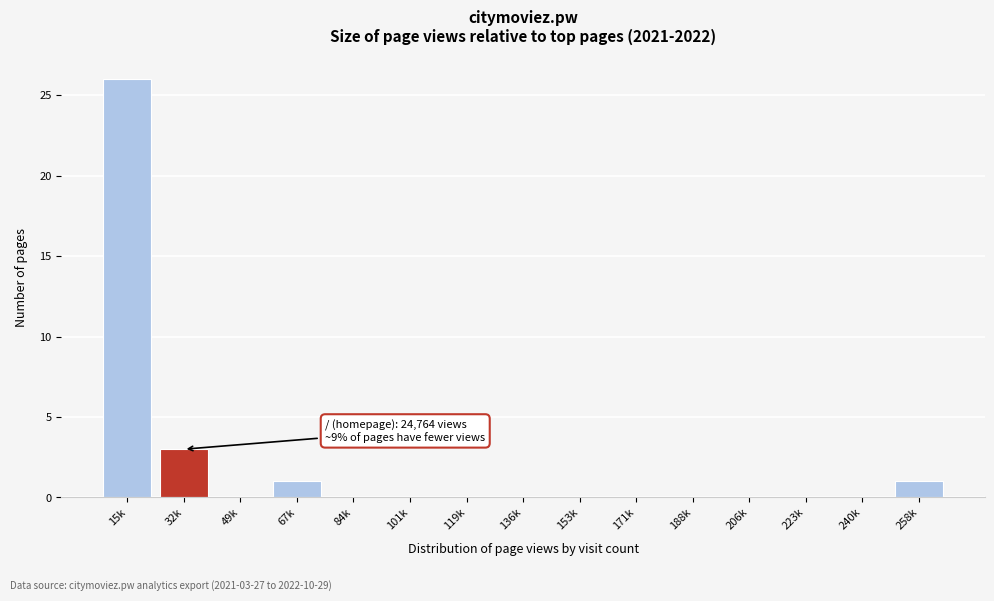

Reading left to right, transcribe all the data shown in this chart.

15k=26	32k=3	49k=0	67k=1	84k=0	101k=0	119k=0	136k=0	153k=0	171k=0	188k=0	206k=0	223k=0	240k=0	258k=1